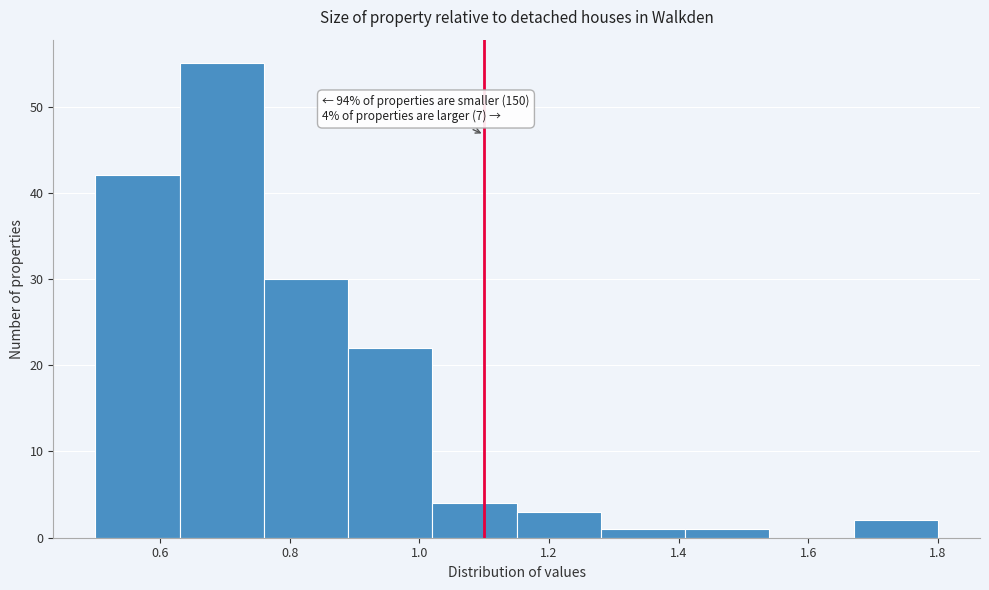

Over which range of the x-axis is the bar tallest?

0.63 to 0.76